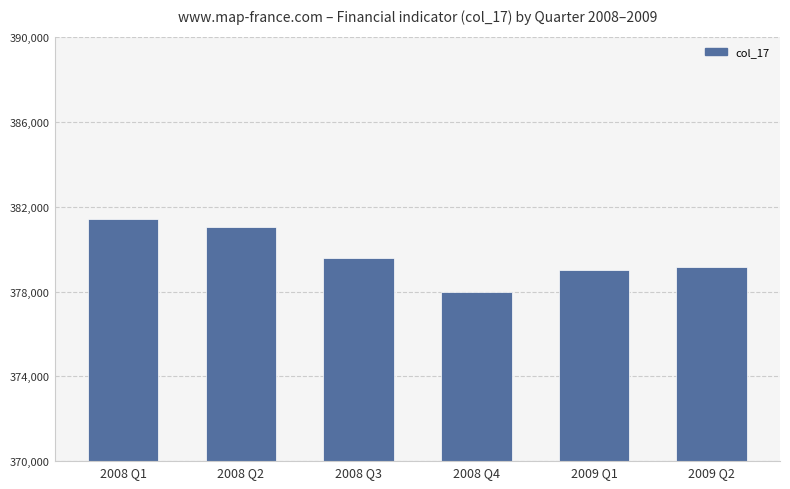

What value does the data have at 2008 Q1?

381437